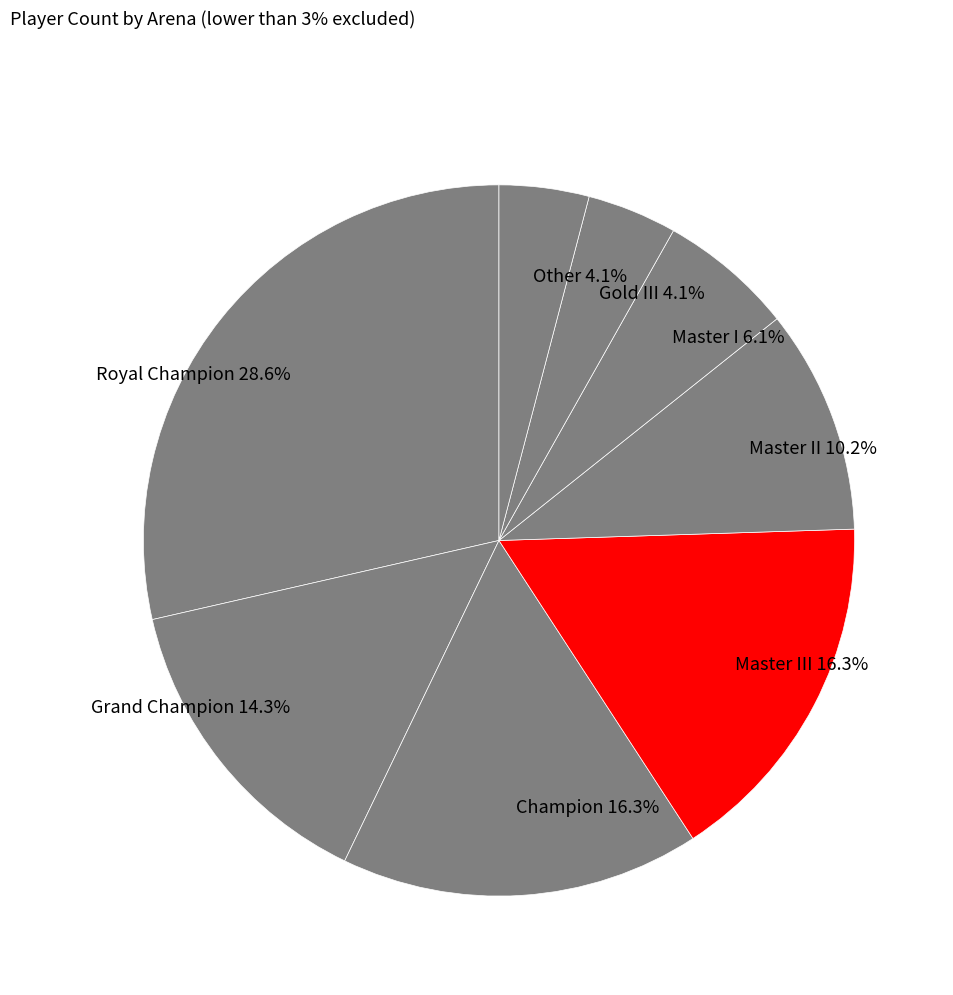

Is the sum of Royal Champion 28.6% and Gold III 4.1% greater than half?

No